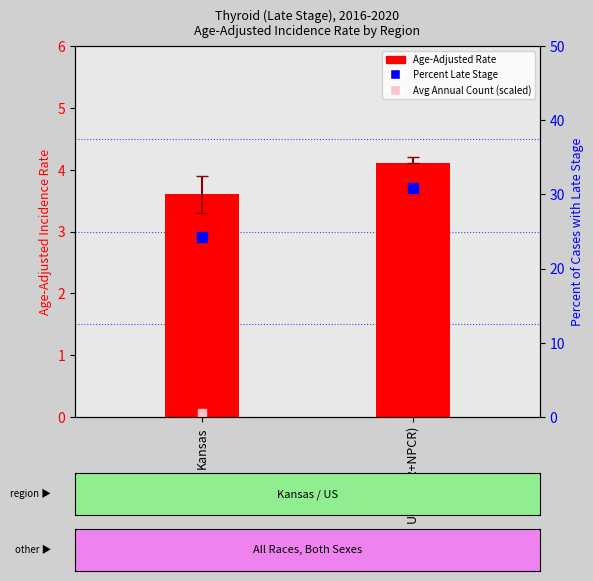

Which series has the largest total across all categories?

Percent Late Stage